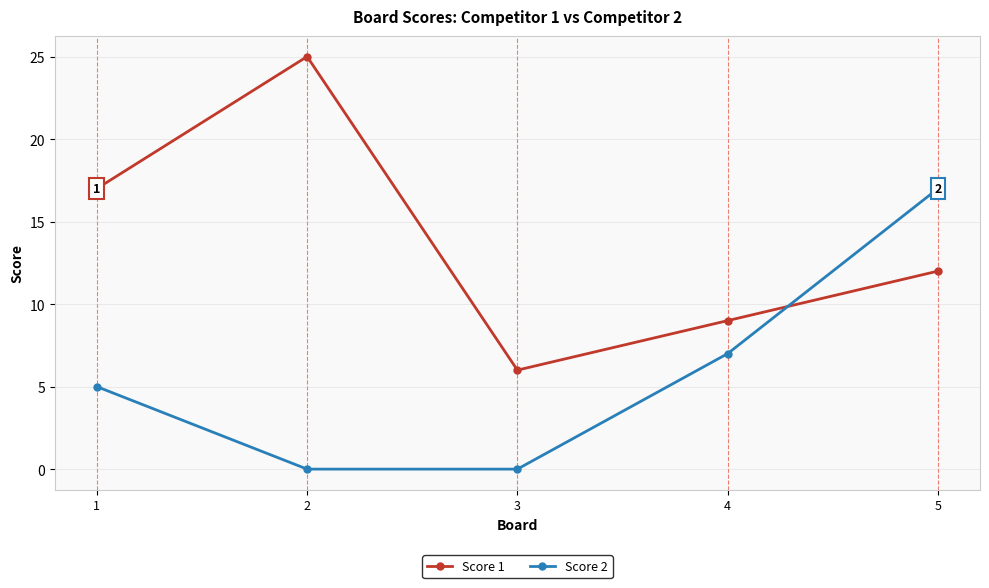

How many values in the Score 1 series are below 12?

2